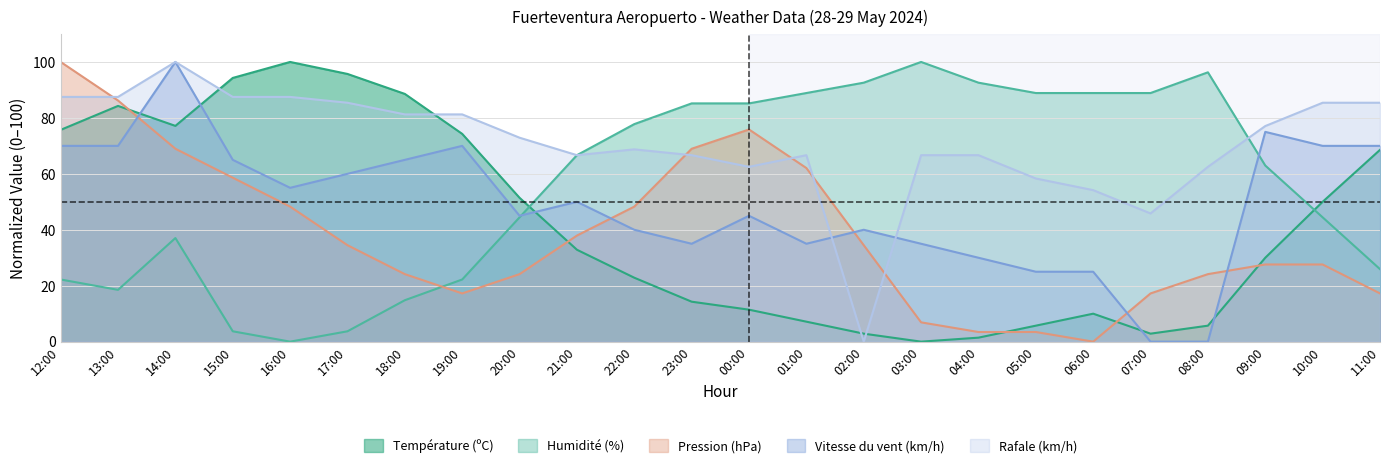

What is the label of the 20th point from the right?

16:00